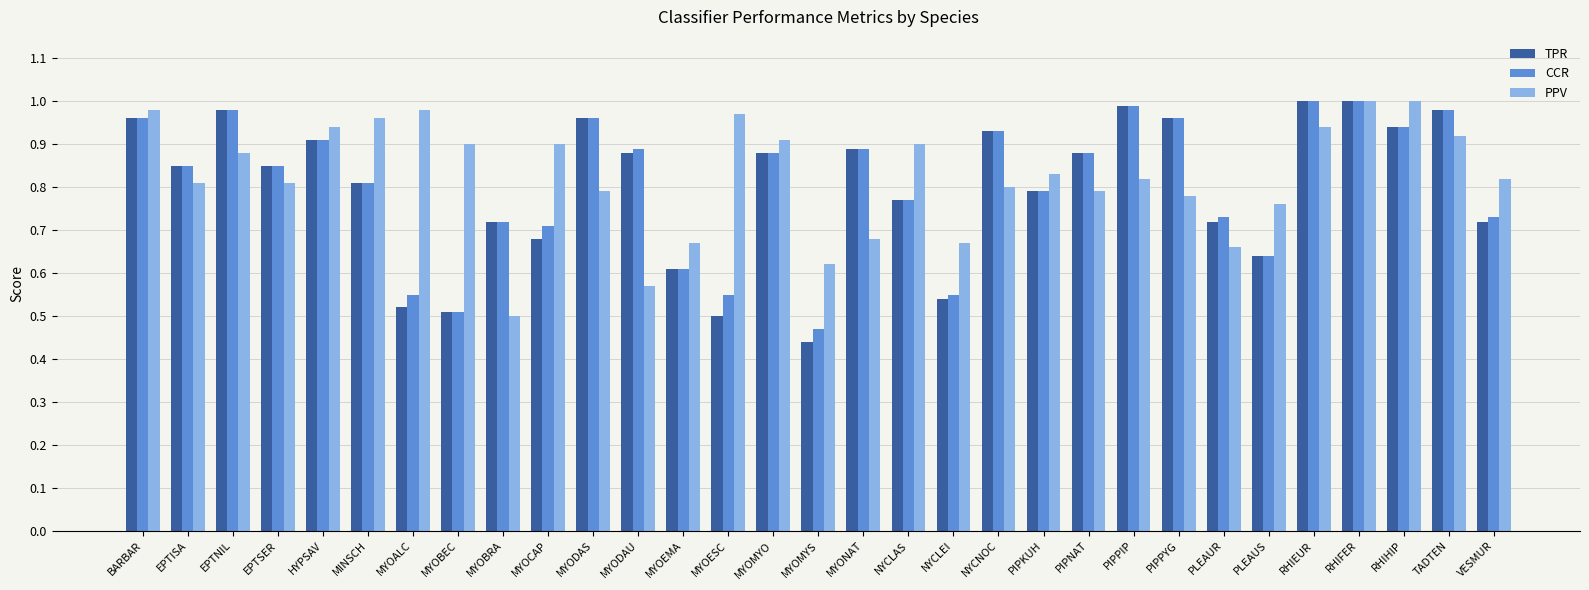

Which series has the largest total across all categories?

PPV